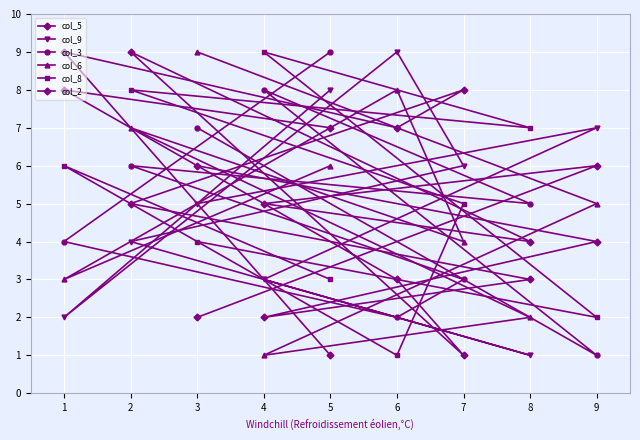

Is it true that col_9 equals 5 at 3?

True